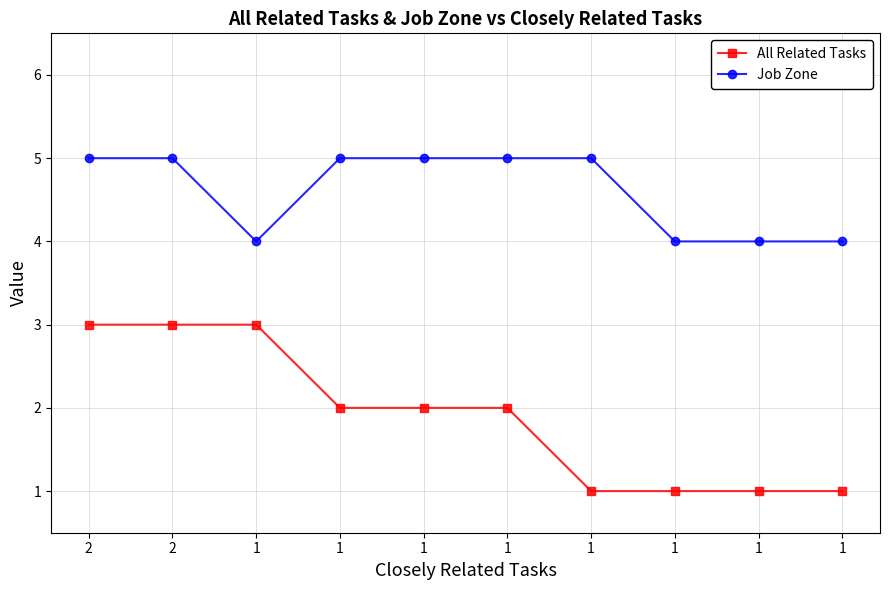

Which has a higher value, 1 or 1?

1